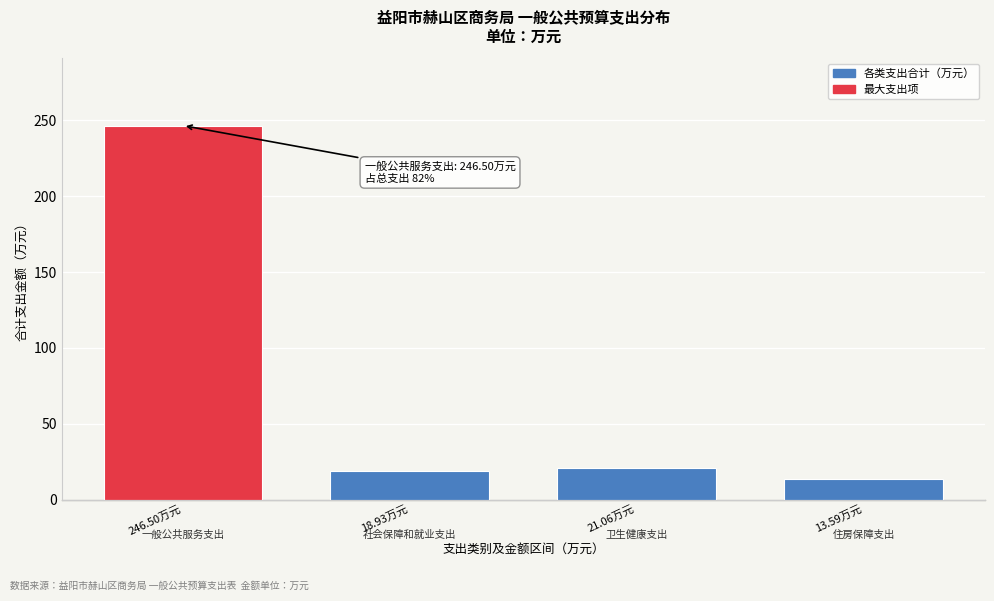

Reading left to right, list all the values displayed in this chart.

246.5	18.9	21.1	13.6